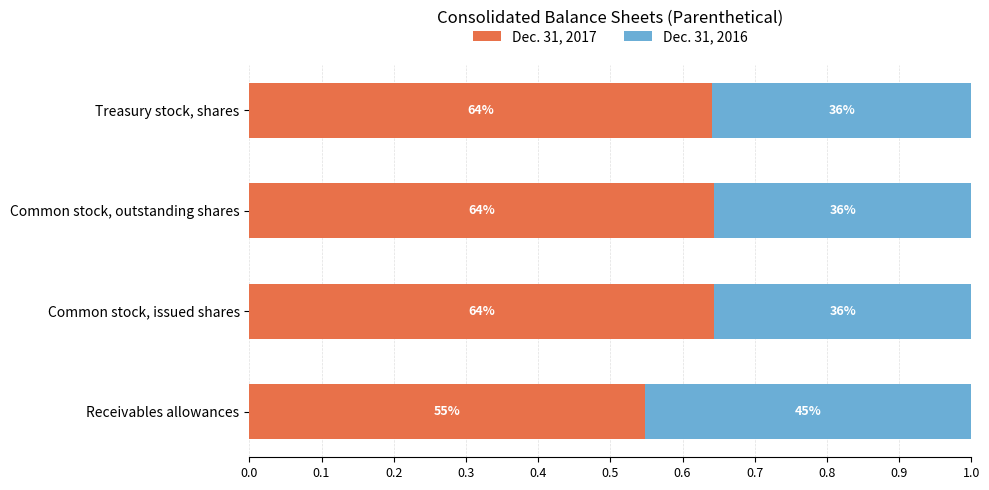

What are all the series names shown in the legend?

Dec. 31, 2017, Dec. 31, 2016